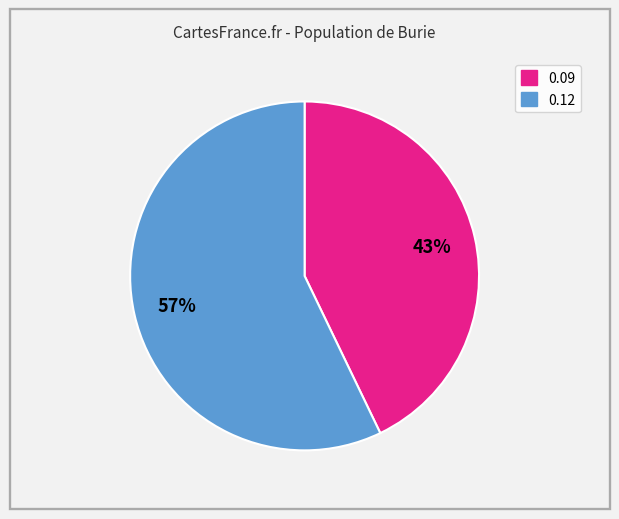

Is there a majority slice in this chart?

Yes